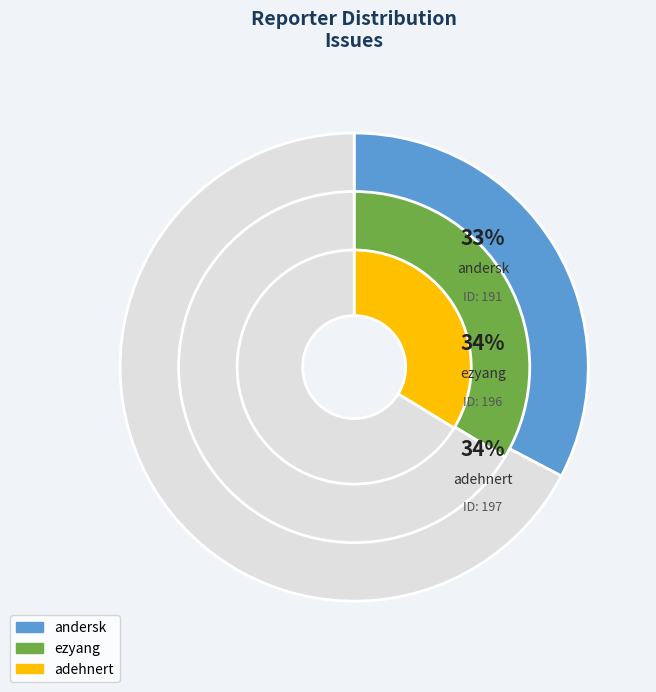

Is it true that andersk is 40% of the pie?

False